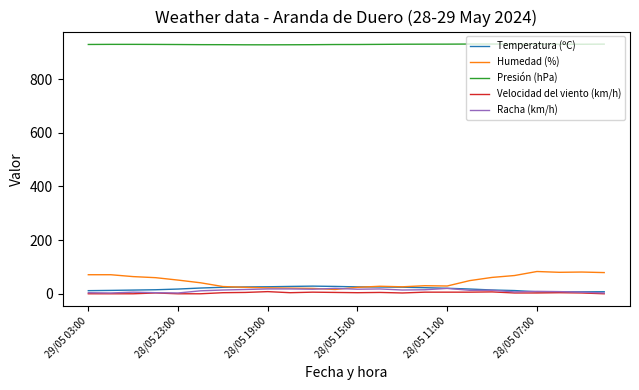

True or false: Presión (hPa) and Humedad (%) intersect in this chart.

False